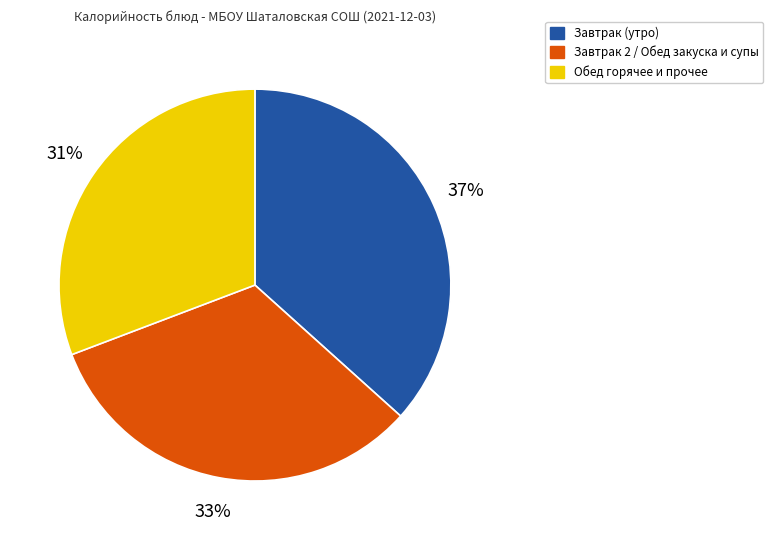

To the nearest percent, what is the difference between the largest and smallest slice percentages?

6%